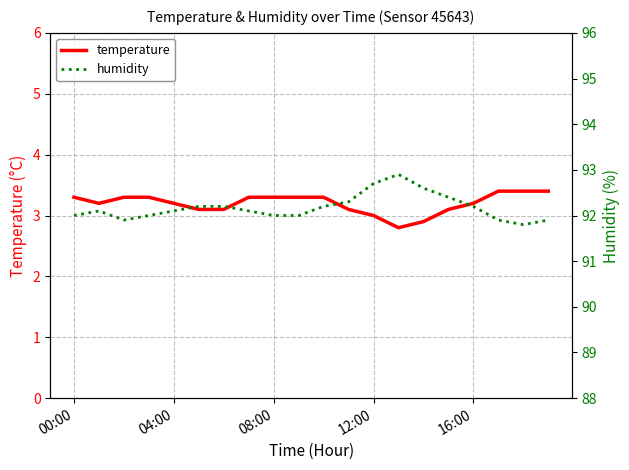

Which series has the largest range (max minus min)?

humidity